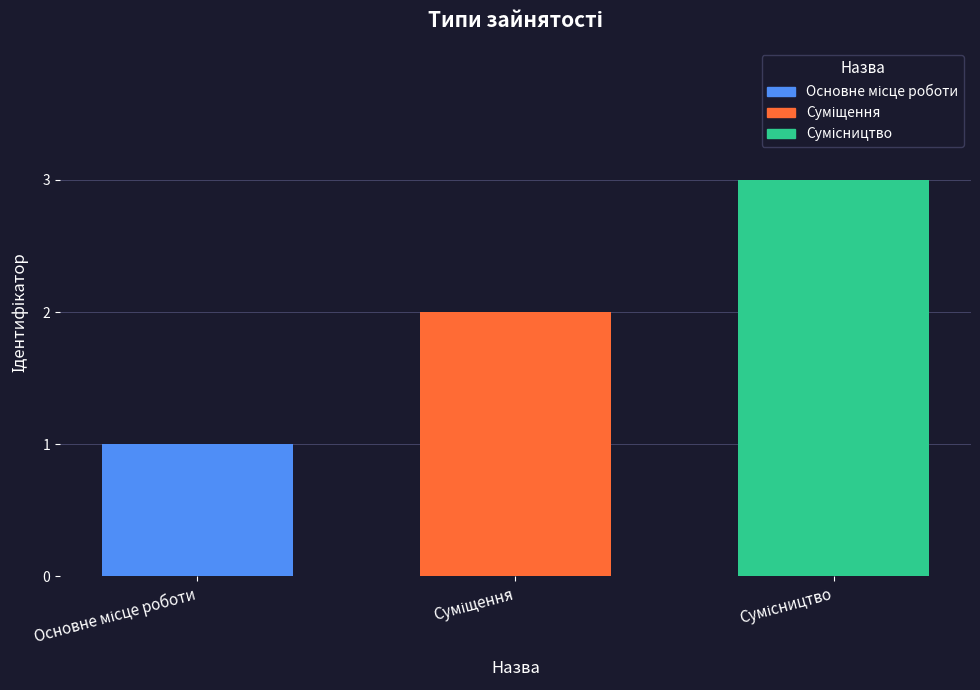

Are the bars grouped side by side (vs. stacked)?

Yes